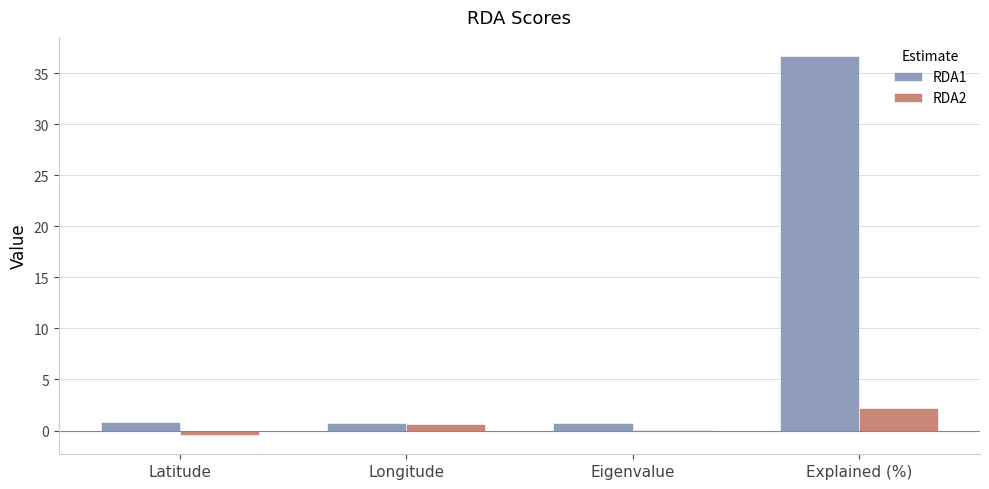

The RDA2 series shows 3.5 at Explained (%). True or false?

False